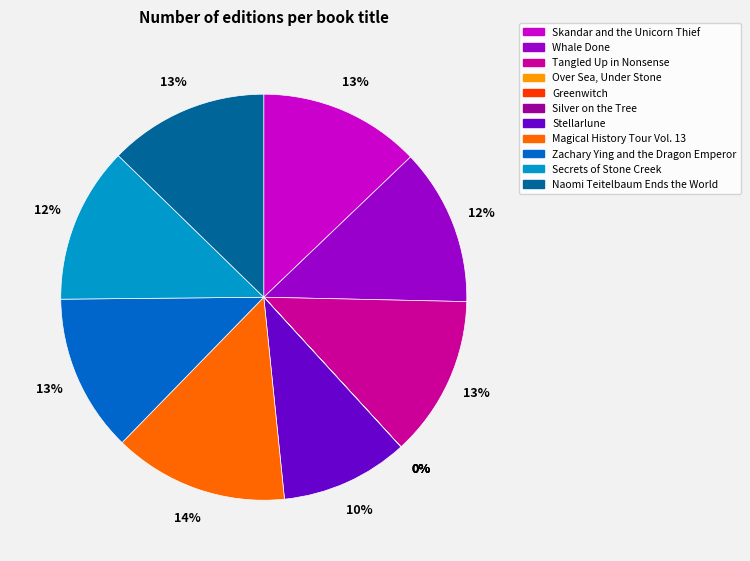

Between Magical History Tour Vol. 13 and Whale Done, which is larger?

Magical History Tour Vol. 13